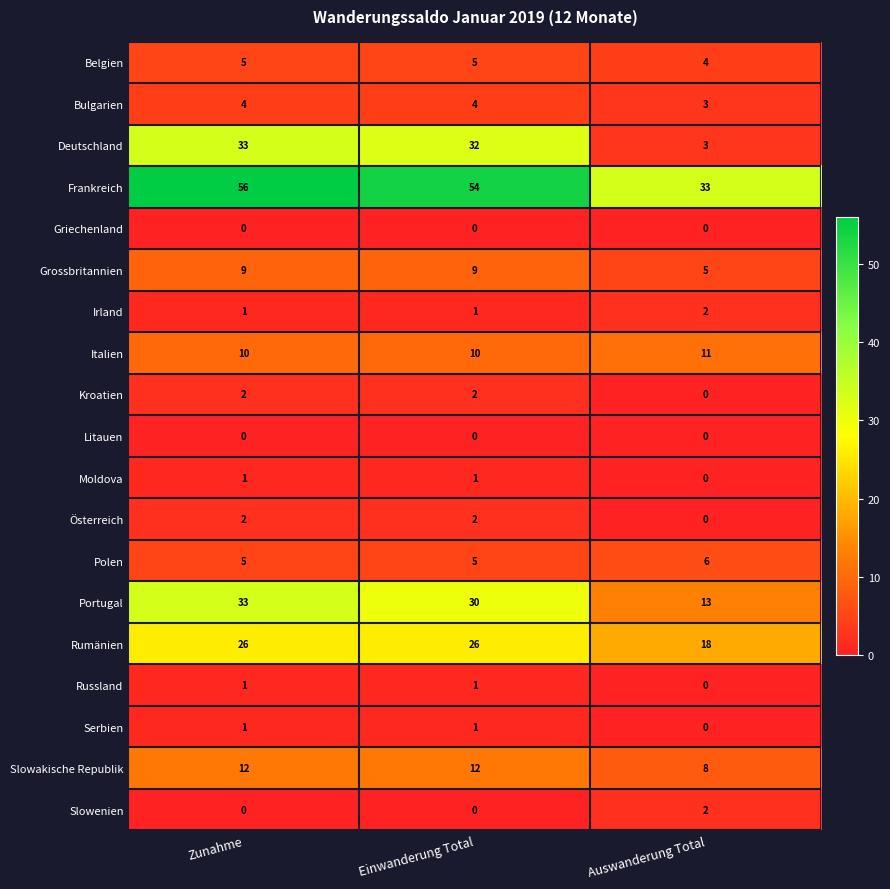

Which category has the highest value across all series?

Zunahme